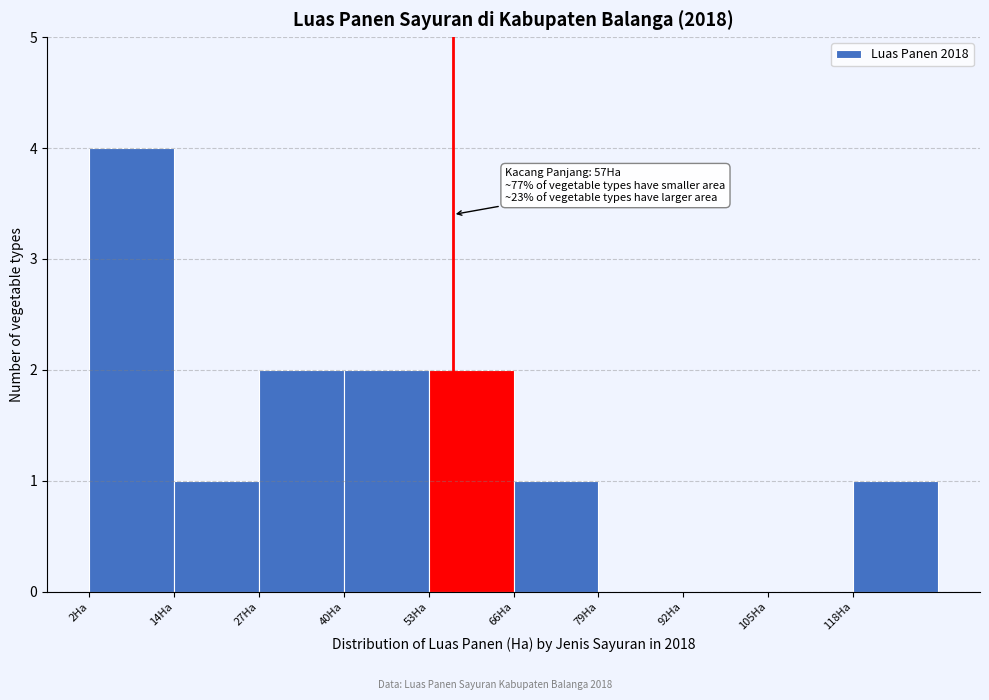

Which range on the x-axis has the tallest bar?

2 to 14